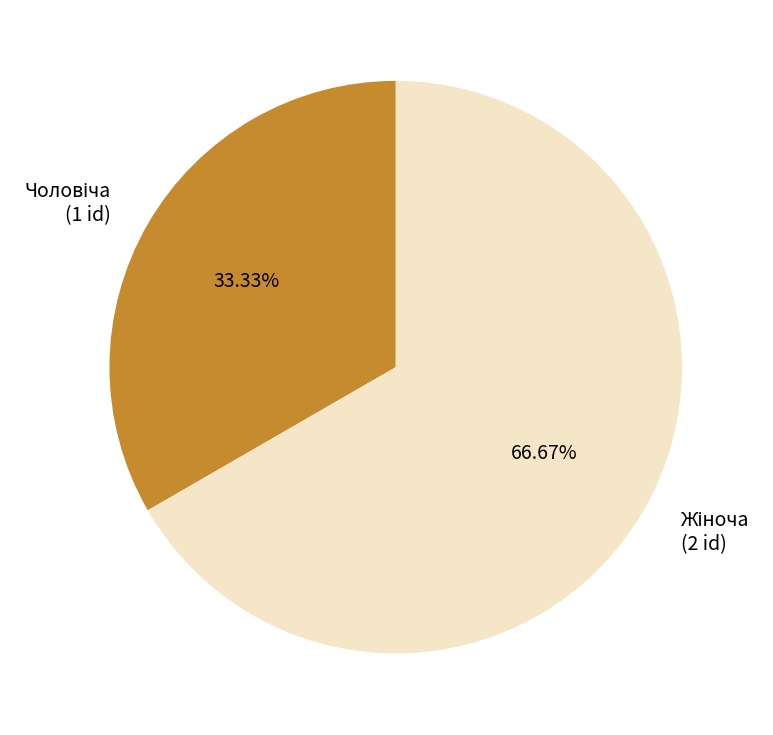

Is there any slice that represents more than half of the pie?

Yes